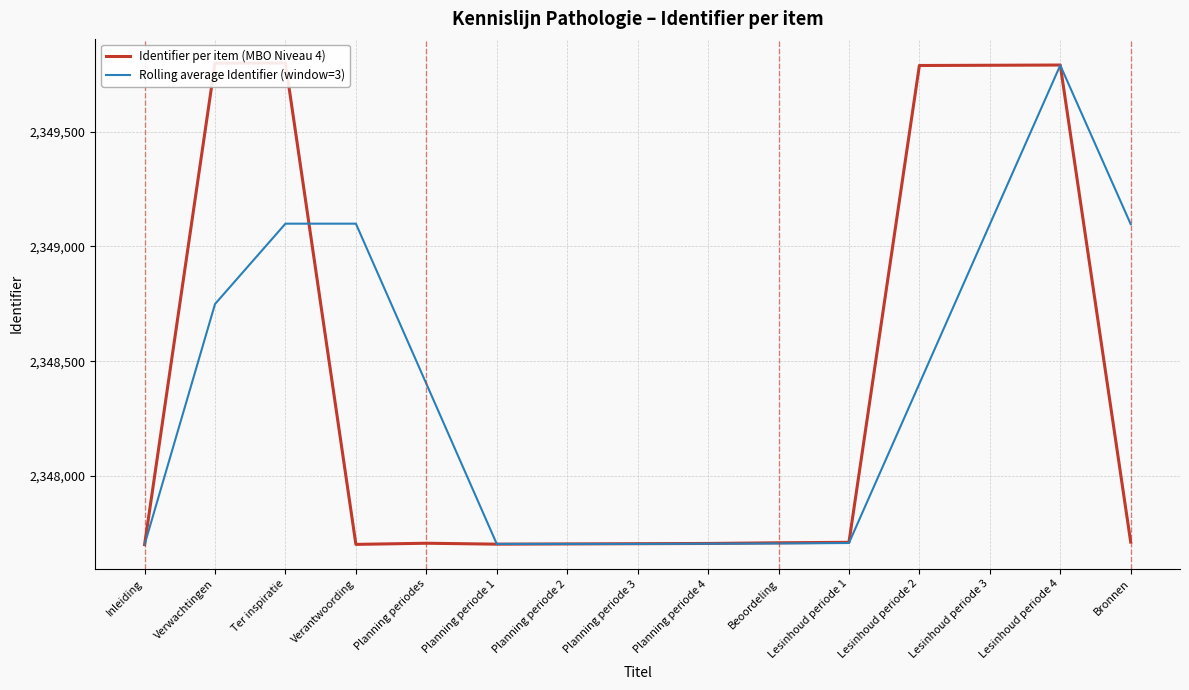

How many interior local peaks does the Identifier per item (MBO Niveau 4) series have?

3